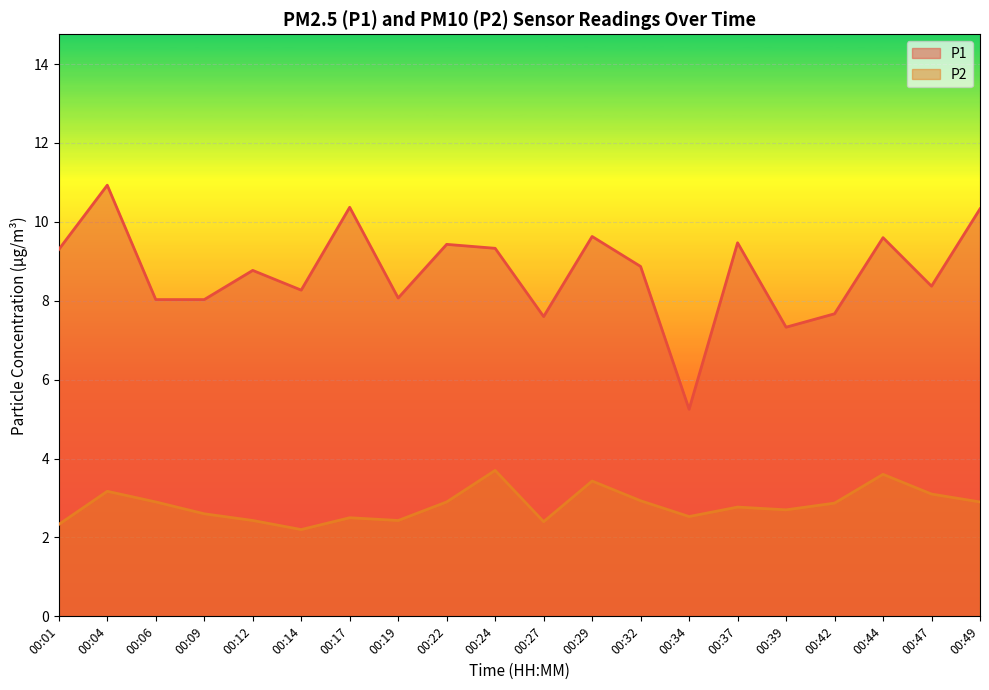

Rank the categories by P1 value from highest to lowest.

00:04, 00:17, 00:49, 00:29, 00:44, 00:37, 00:22, 00:24, 00:01, 00:32, 00:12, 00:47, 00:14, 00:19, 00:06, 00:09, 00:42, 00:27, 00:39, 00:34